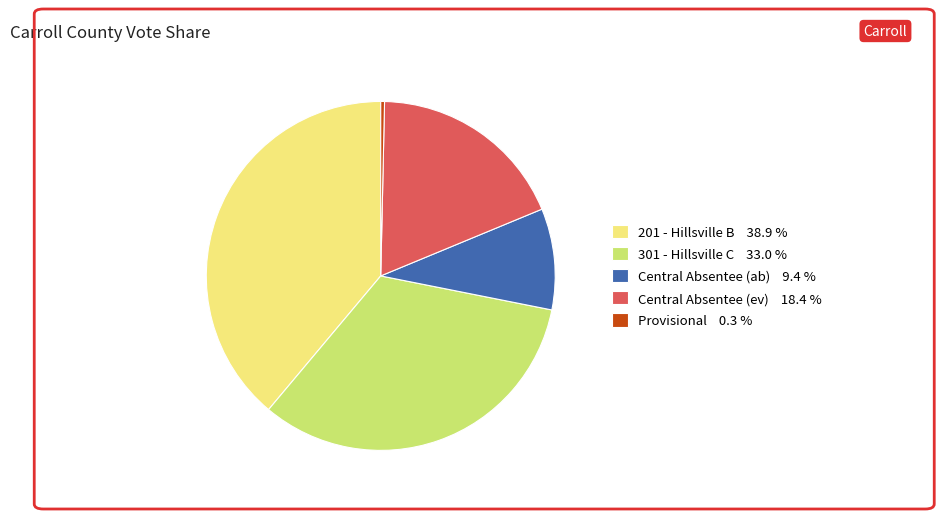

Does any single category account for the majority?

No